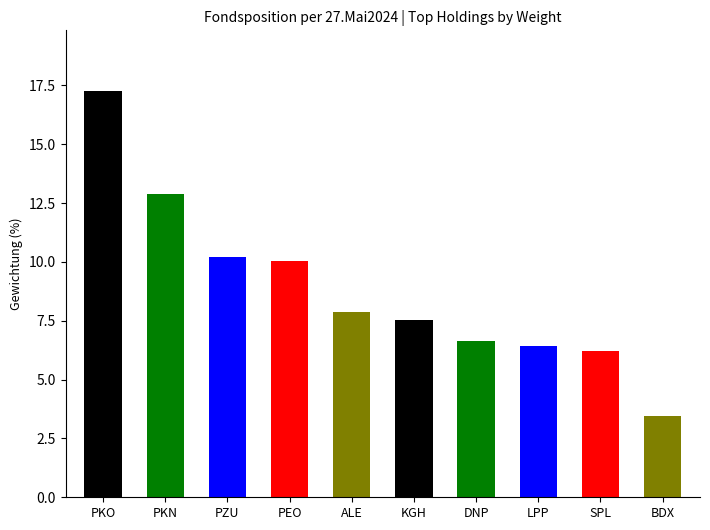

At which label is the value closest to 10?

PEO